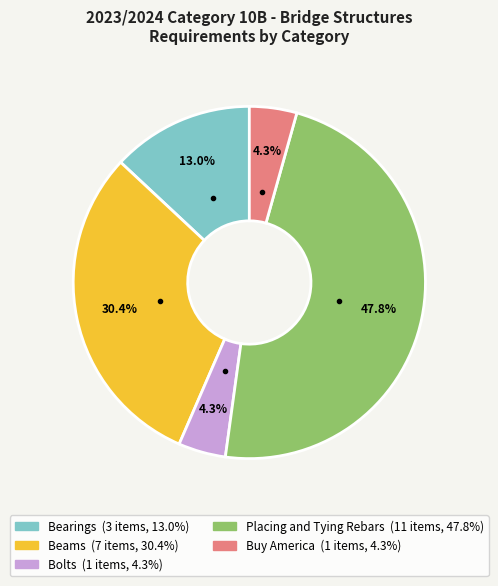

To the nearest percent, what percentage of the pie is Bolts?

4%